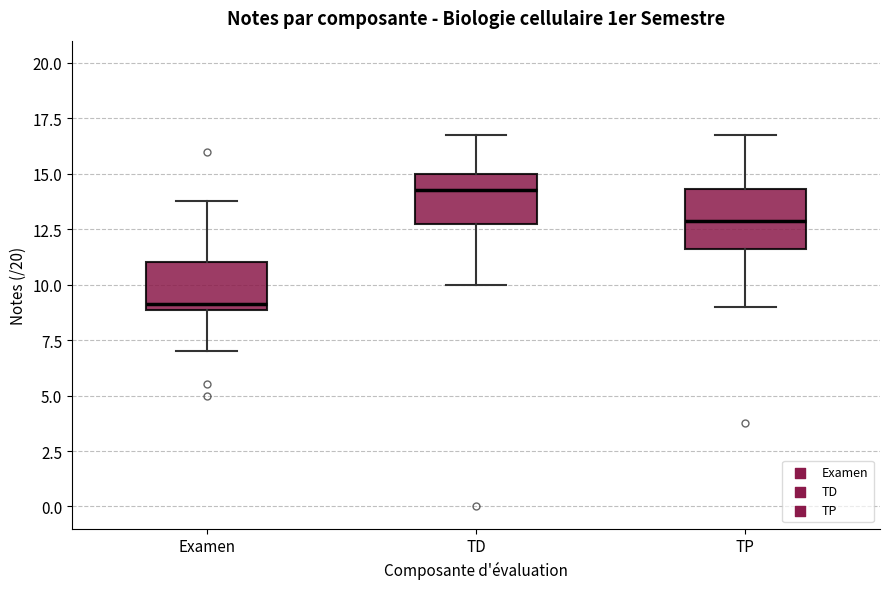

Where does the upper whisker of the box for TP end on the y-axis? The values are not printed on the chart, so give them approximately, as read against the axis.

17.0